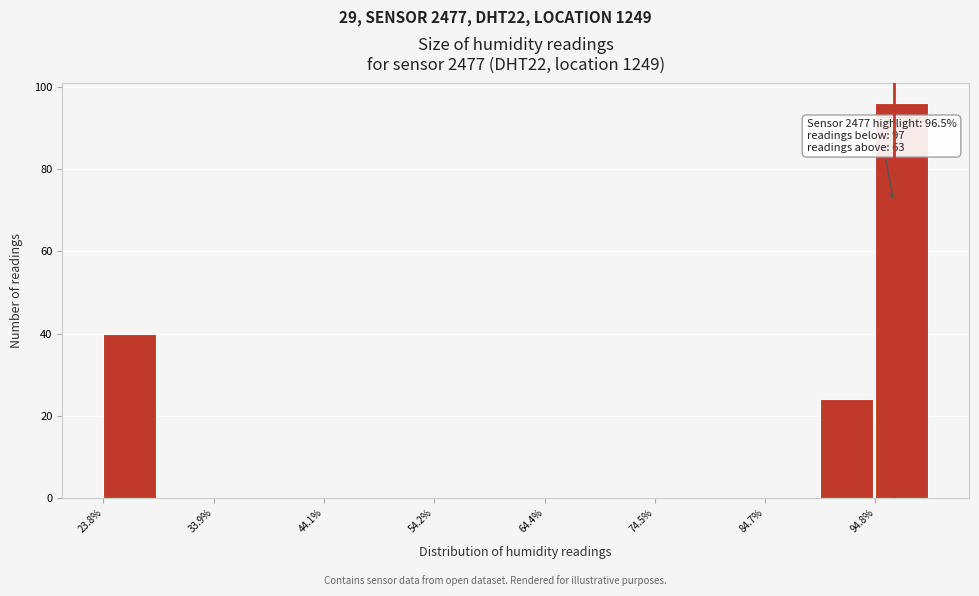

Read against the x-axis, roughly where is the centre of the tallest bar?

98